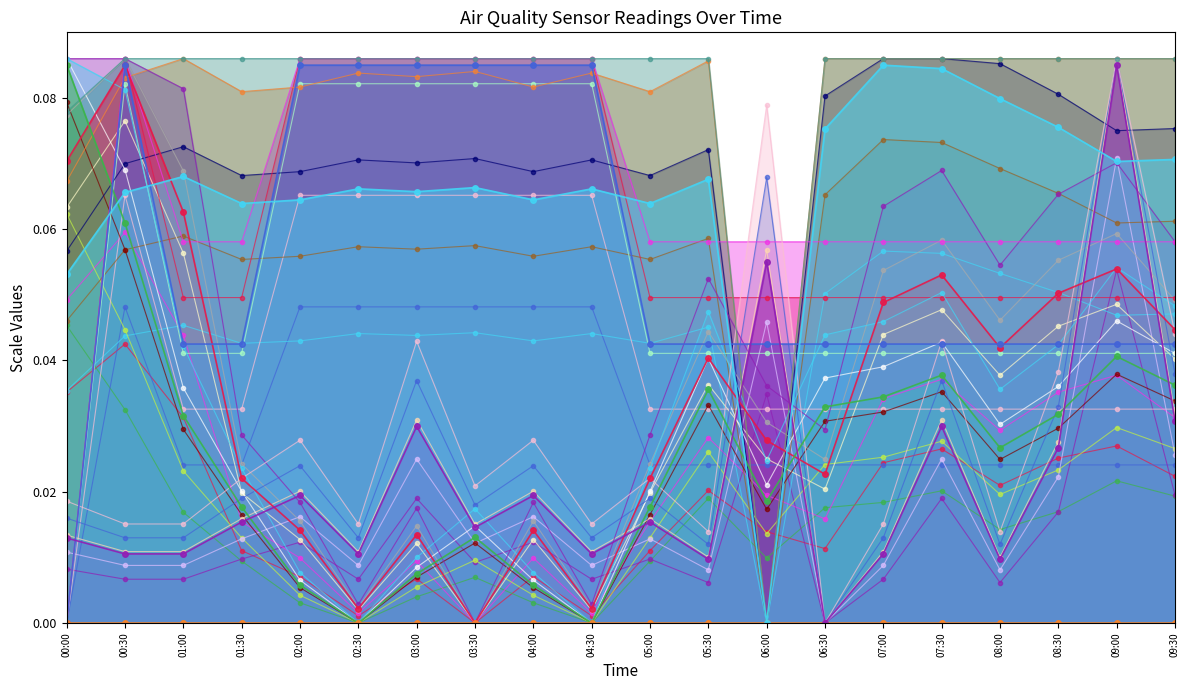

At which category is the sum across all series the highest?

00:30